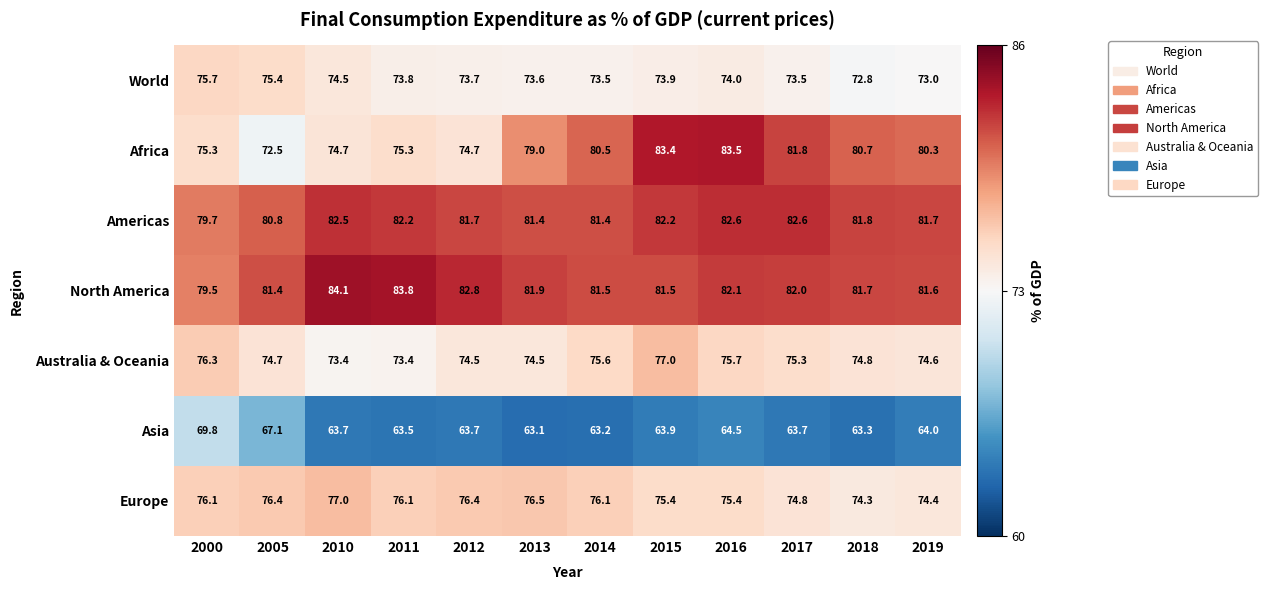

What is the sum of all Asia values?

773.5